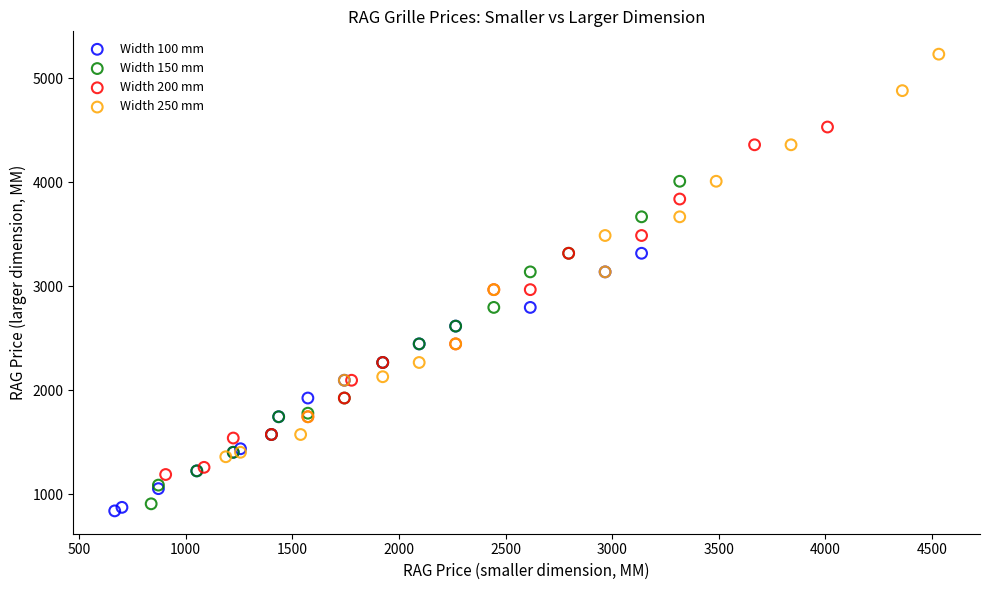

Which series reaches the maximum Y coordinate?

Width 250 mm